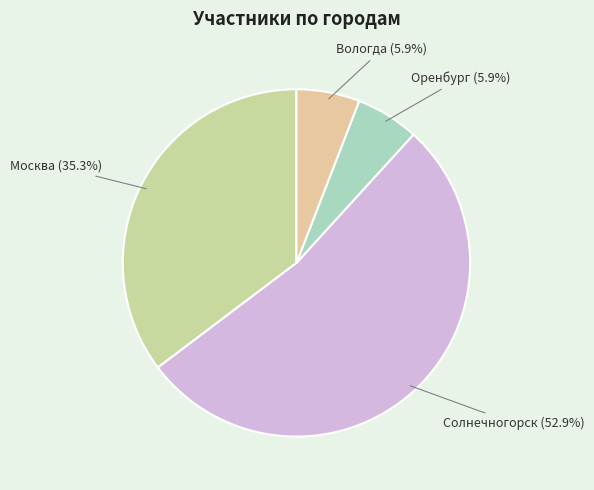

To the nearest percent, what portion does Оренбург represent?

6%